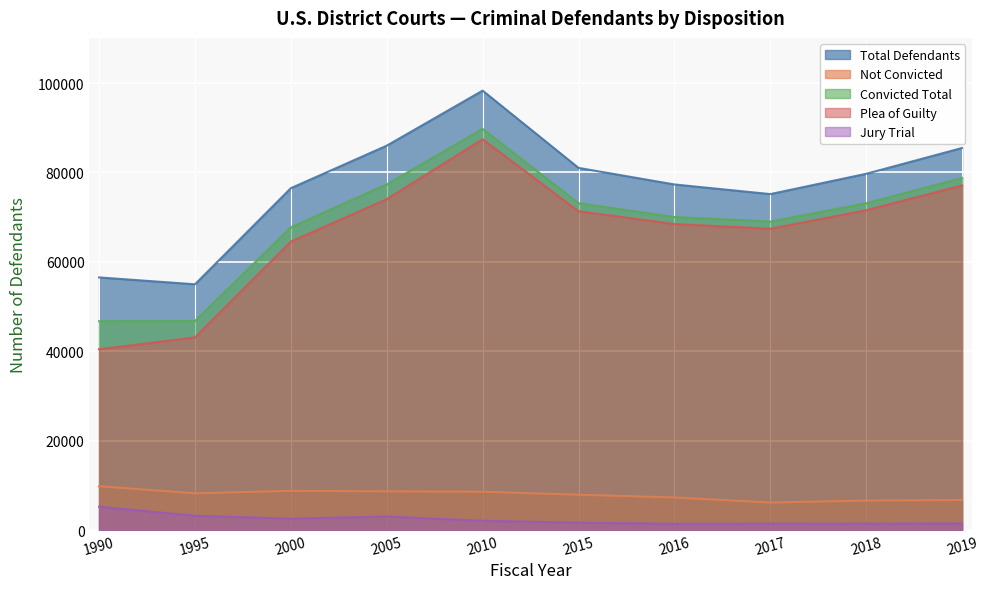

Reading left to right, extract all data points from this chart.

Total Defendants: 56519	54980	76484	86000	98311	81024	77318	75163	79704	85478
Not Convicted: 9794	8207	8768	8661	8570	7899	7297	6147	6595	6711
Convicted Total: 46725	46773	67716	77339	89741	73125	70021	69016	73109	78767
Plea of Guilty: 40452	43103	64531	74024	87418	71330	68459	67418	71550	77104
Jury Trial: 5210	3203	2546	3024	2066	1650	1402	1420	1424	1482